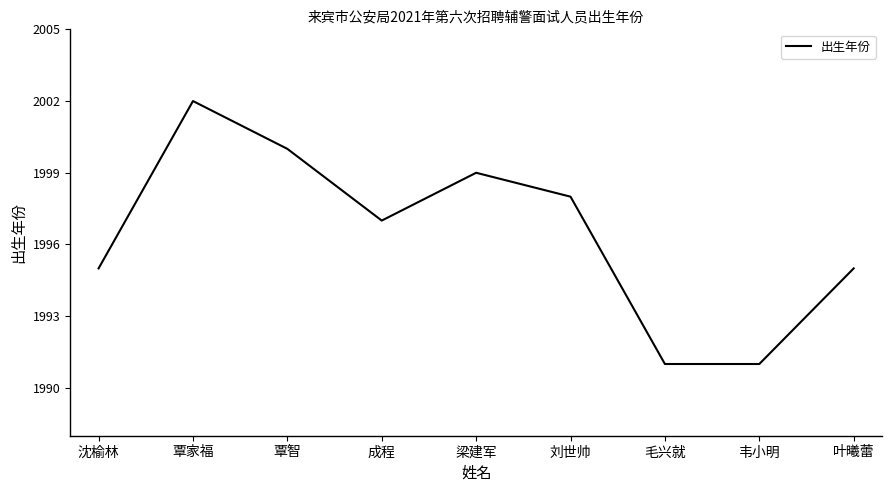

What is the greatest value displayed?

2002